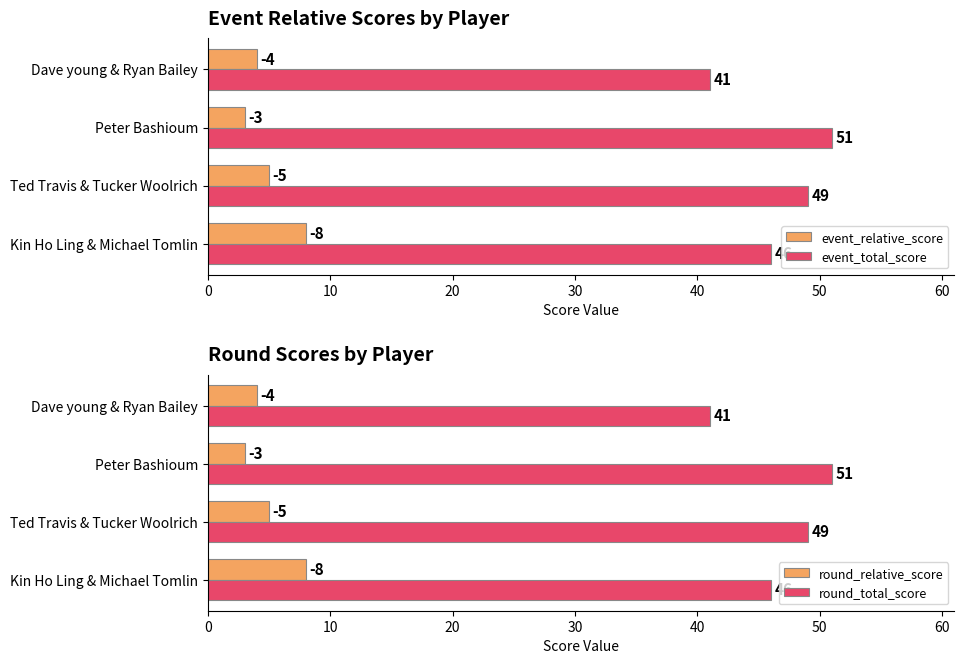

Is it true that round_total_score equals 49 at Ted Travis & Tucker Woolrich?

True